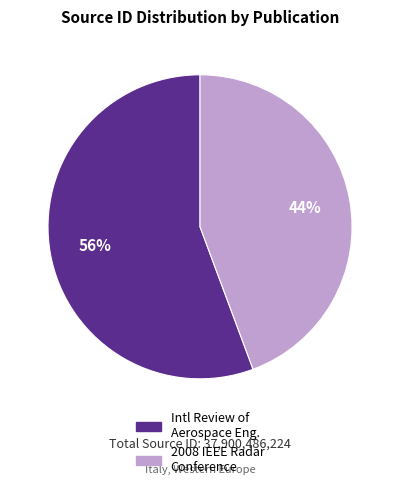

How many slices are in this pie chart?

2